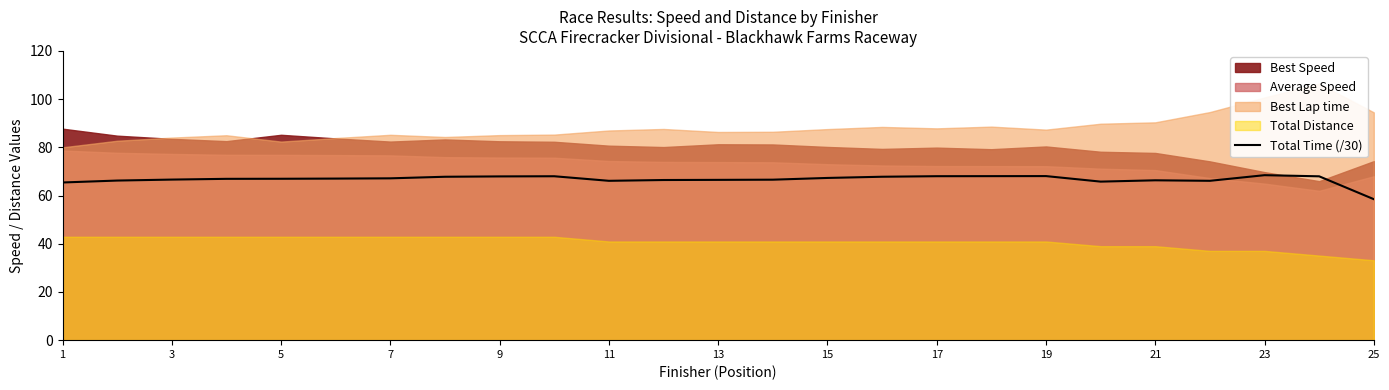

What is the minimum value for Total Time (/30)?

58.5